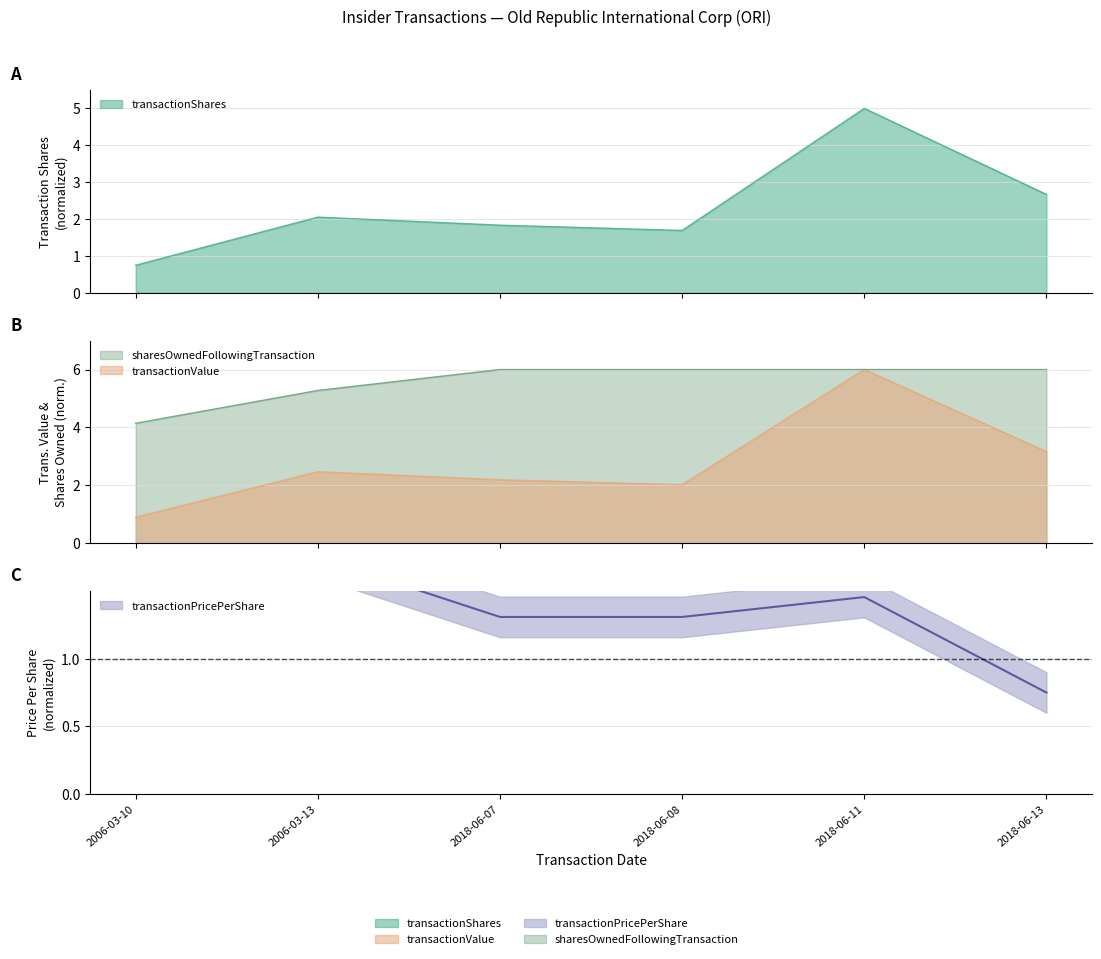

What are all the series names shown in the legend?

transactionShares, transactionValue, transactionPricePerShare, sharesOwnedFollowingTransaction